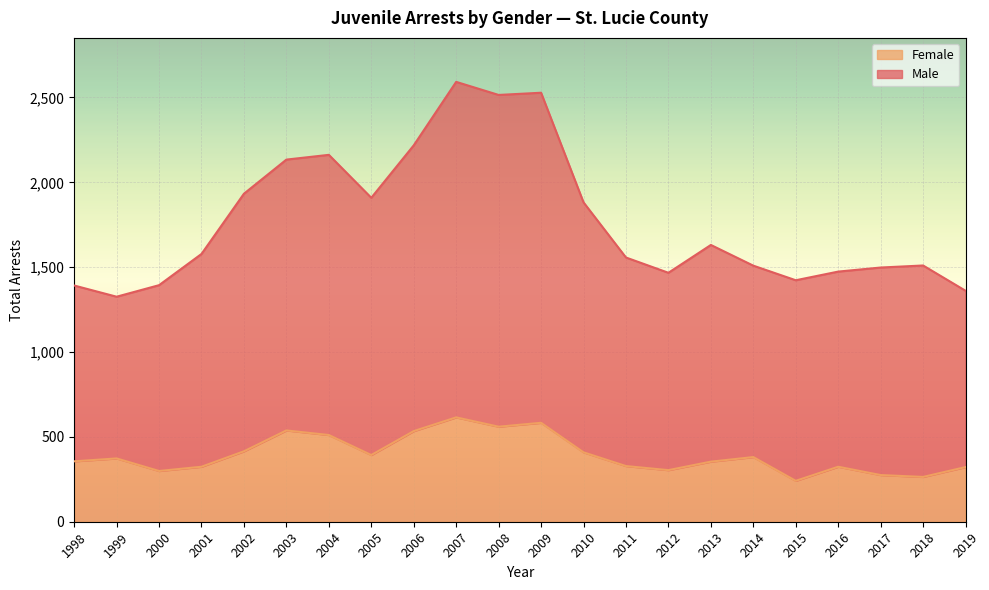

True or false: Male and Female intersect in this chart.

False